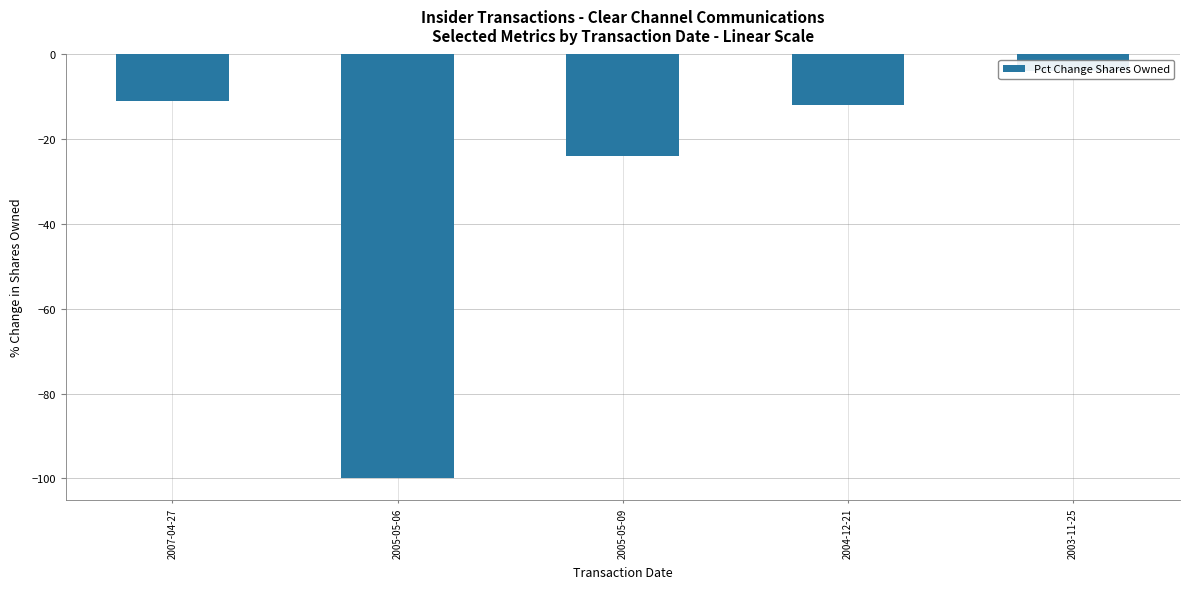

Are the bars grouped side by side (vs. stacked)?

No